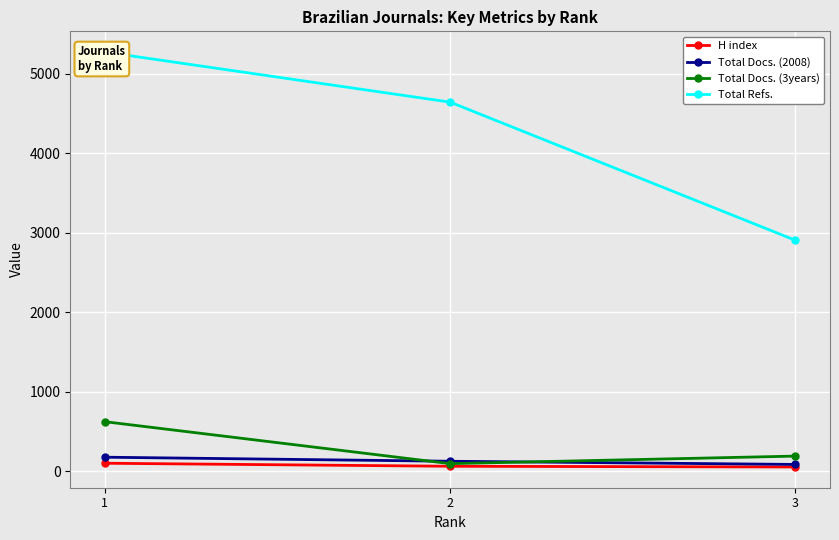

At which label does Total Docs. (3years) reach its peak?

1